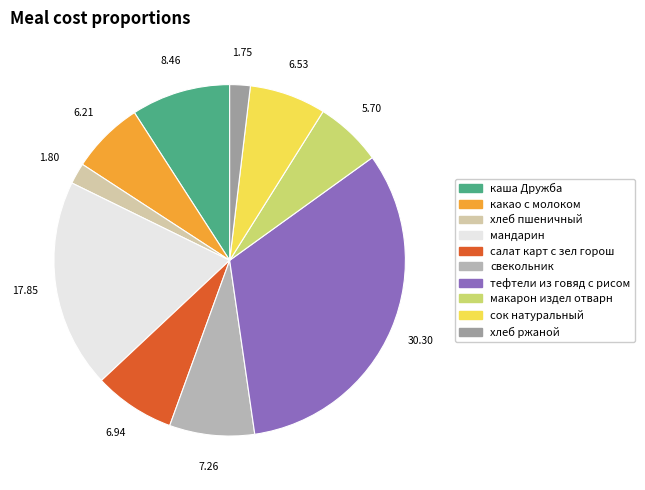

Count the number of slices in the pie.

10